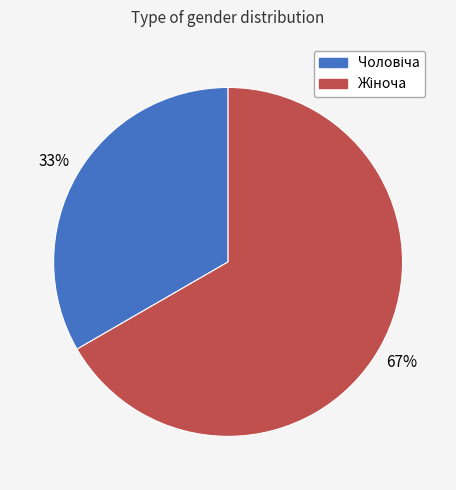

To the nearest percent, what is the average slice percentage?

50%